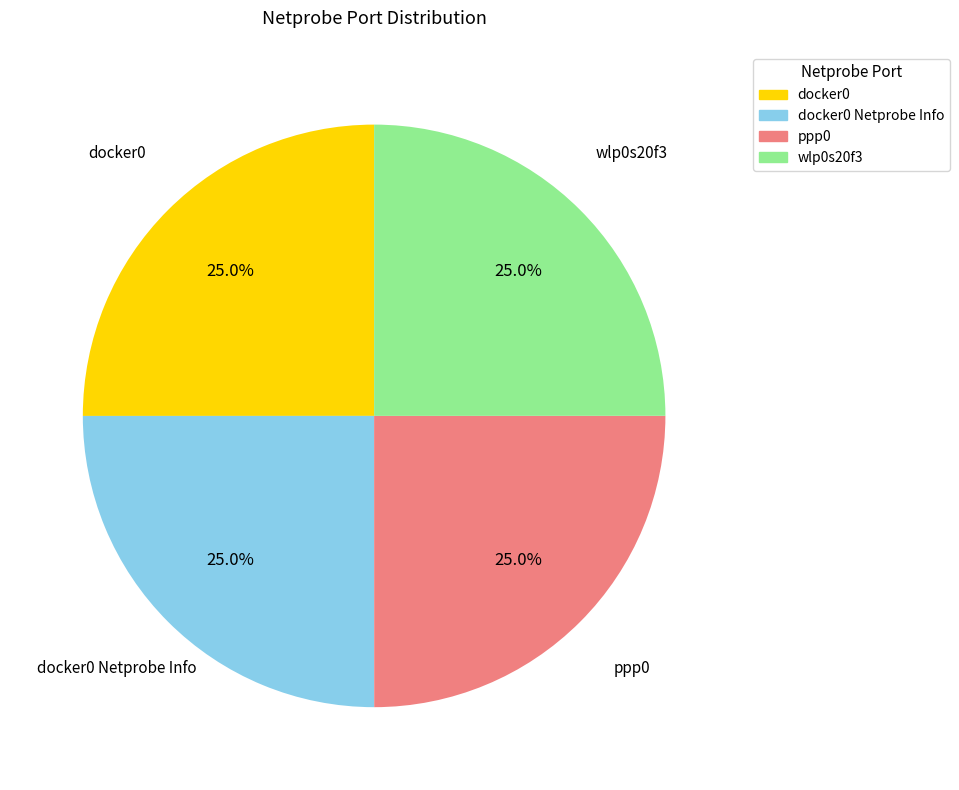

Is there a majority slice in this chart?

No